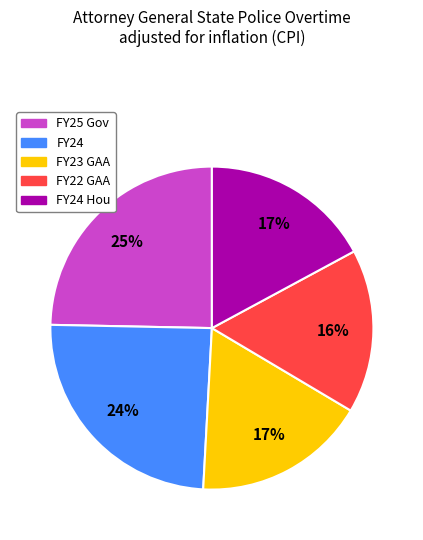

Combined, do FY22 GAA and FY24 account for over 50%?

No